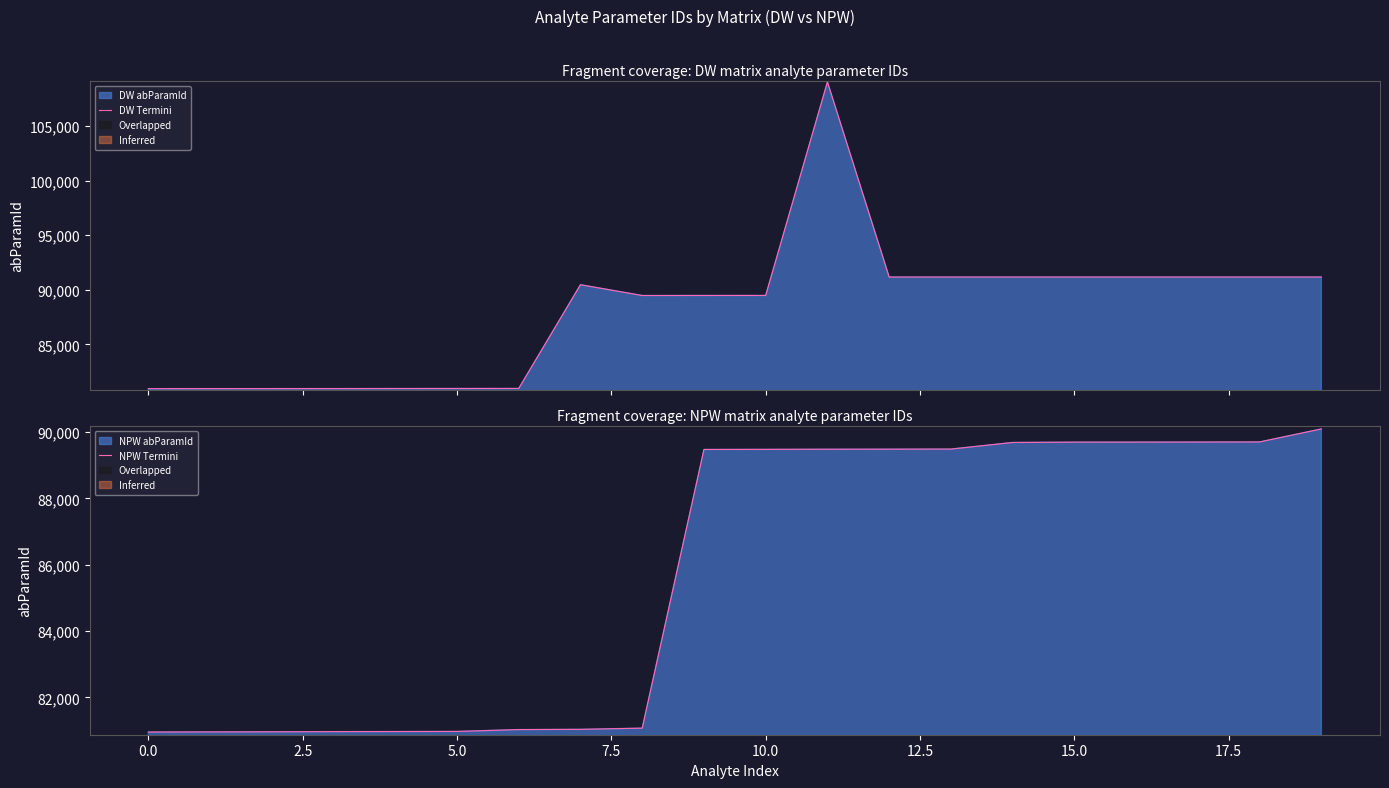

Which series ends up on top after the final intersection of NPW Termini and DW Termini?

DW Termini